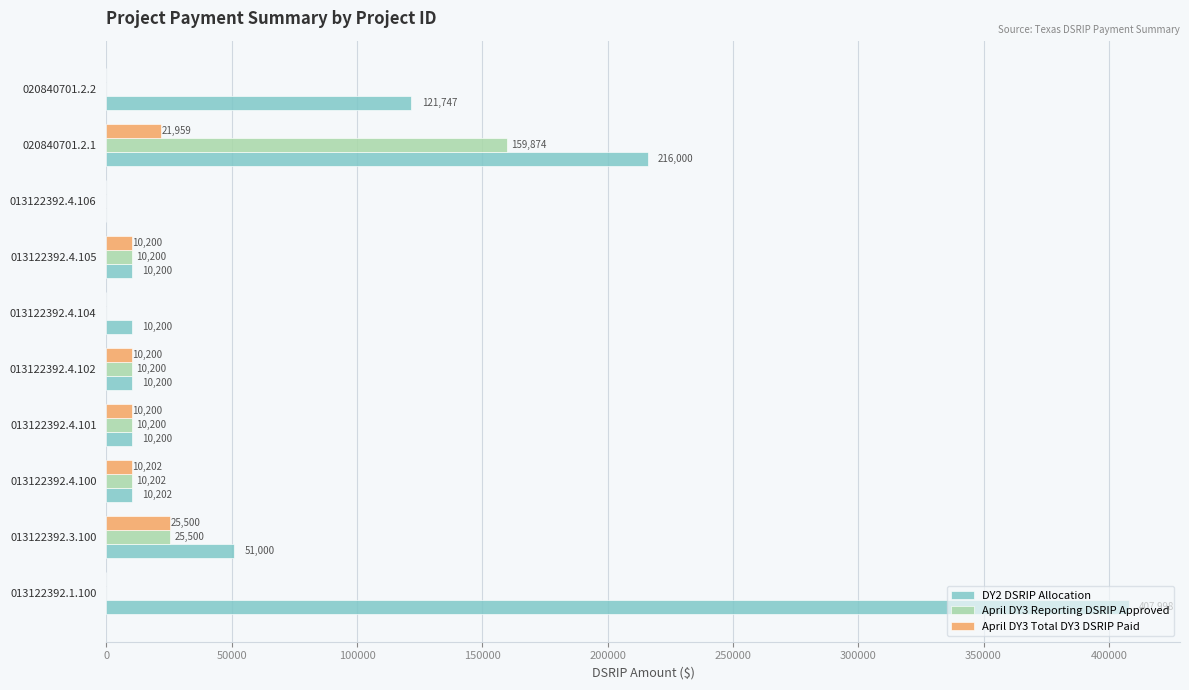

True or false: DY2 DSRIP Allocation has a value of 12960.0 at 013122392.3.100.

False